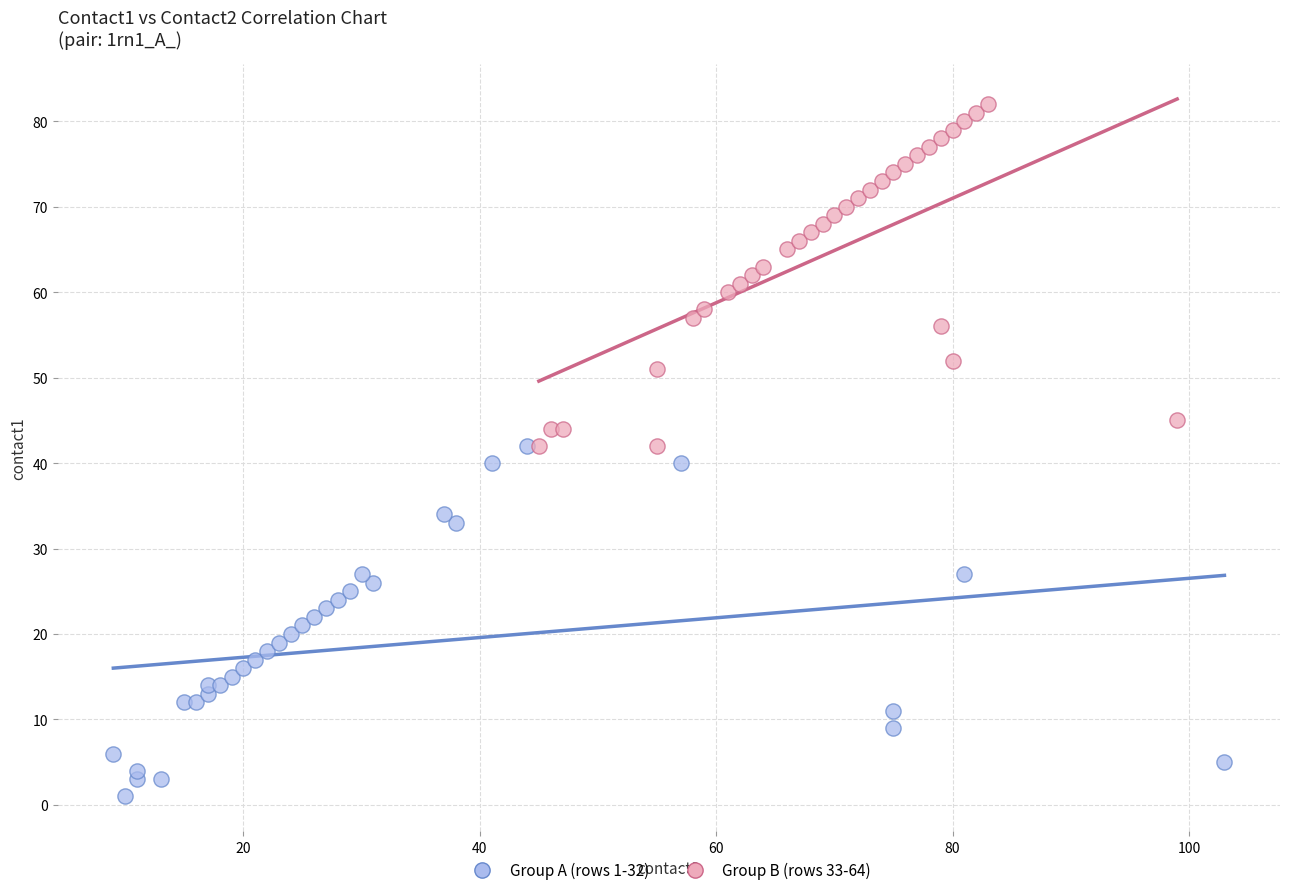

What are all the series names shown in the legend?

Group A (rows 1-32), Group B (rows 33-64)